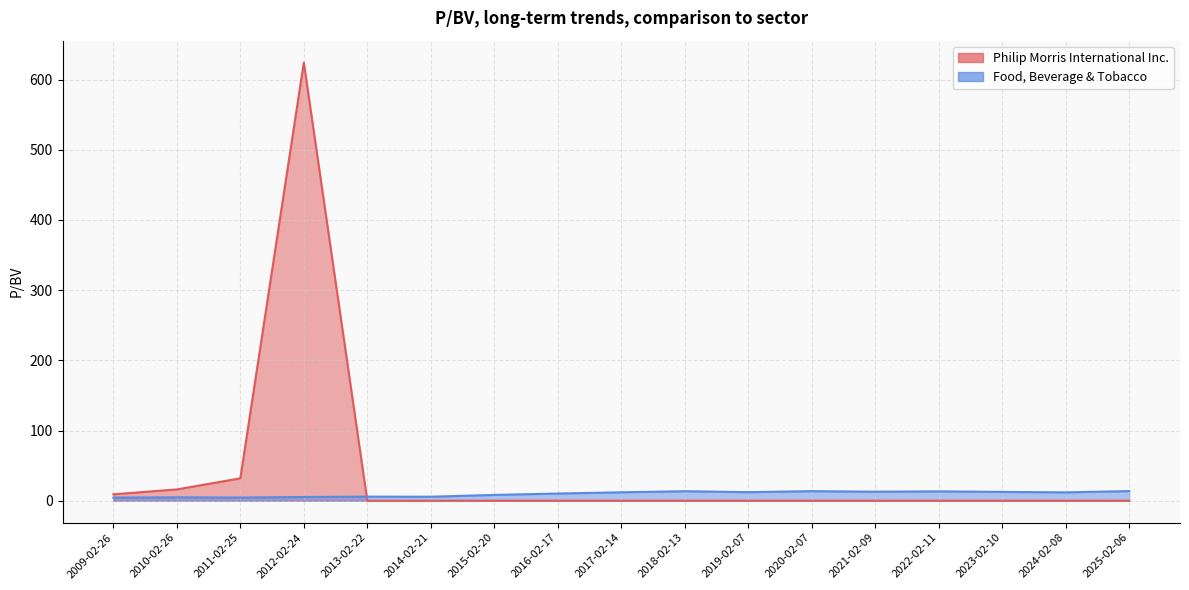

What is the difference between the maximum and minimum values in the Food, Beverage & Tobacco series?

9.3